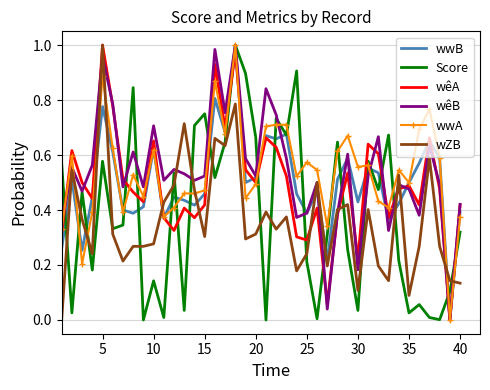

Which series ends up on top after the final intersection of Score and wêA?

wêA